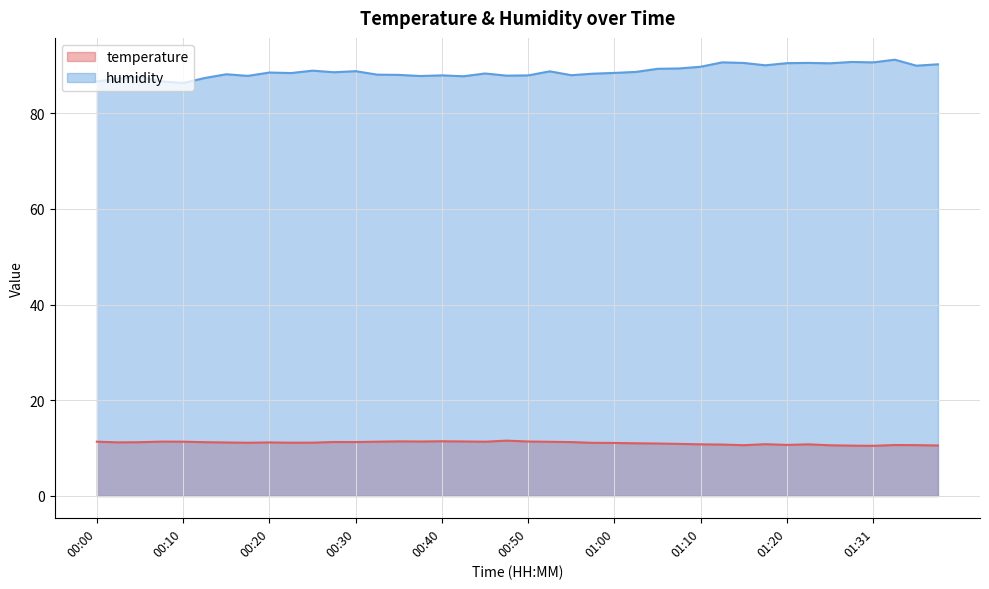

Reading left to right, list all the values displayed in this chart.

temperature: 11.3	11.2	11.2	11.4	11.3	11.2	11.2	11.1	11.2	11.1	11.1	11.3	11.3	11.3	11.4	11.4	11.4	11.4	11.3	11.6	11.4	11.3	11.3	11.1	11.1	11.0	11.0	10.9	10.8	10.7	10.6	10.8	10.7	10.8	10.6	10.5	10.5	10.7	10.6	10.6
humidity: 86.6	87.2	87.6	86.6	86.3	87.3	88.1	87.8	88.5	88.4	88.9	88.5	88.8	88.0	88.0	87.8	87.9	87.7	88.3	87.8	87.9	88.7	87.9	88.2	88.4	88.6	89.3	89.3	89.7	90.6	90.5	90.0	90.4	90.5	90.4	90.7	90.6	91.2	89.9	90.2